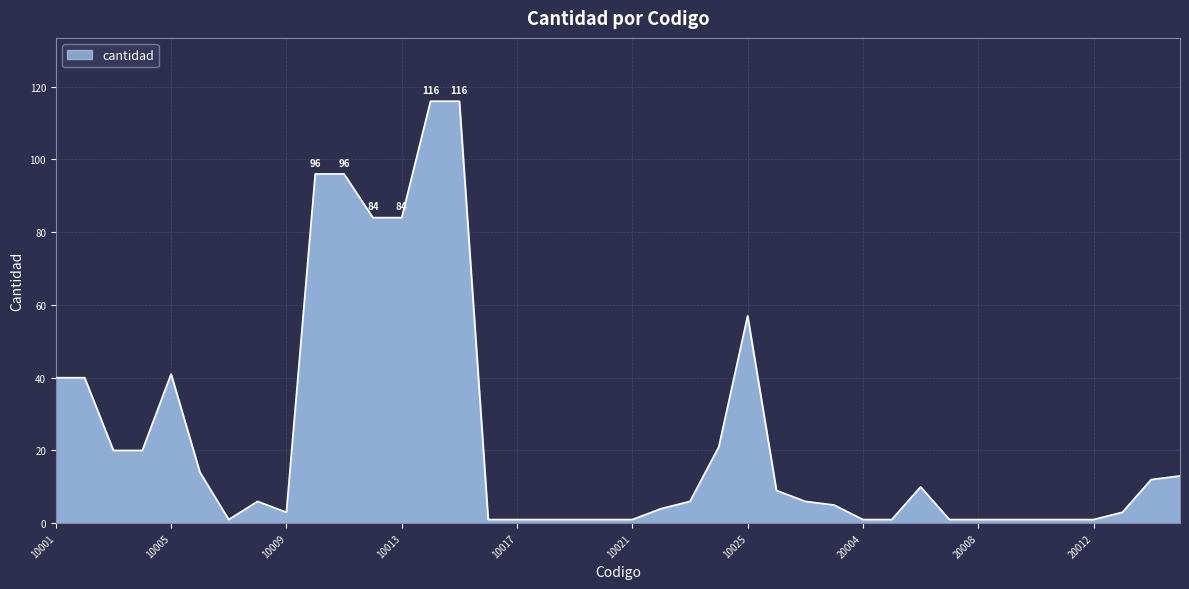

How many lines are shown in the chart?

1